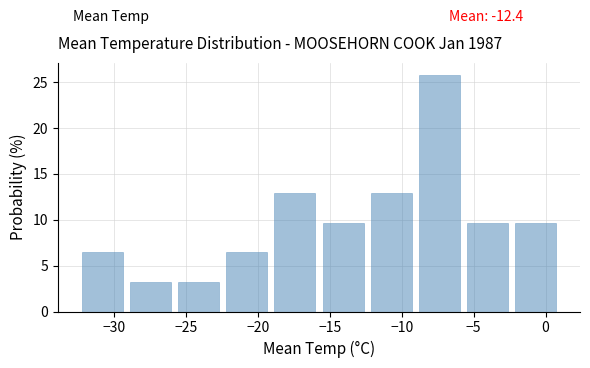

Reading left to right, transcribe this chart: for each bar, give the range it covers on the x-axis and its height. Neither the bar edges nor the heights are printed on the chart, so give them approximately, as read against the axes.

-32.50 to -29.15: 6.5
-29.15 to -25.80: 3.0
-25.80 to -22.45: 3.0
-22.45 to -19.10: 6.5
-19.10 to -15.75: 13.0
-15.75 to -12.40: 9.5
-12.40 to -9.05: 13.0
-9.05 to -5.70: 26.0
-5.70 to -2.35: 9.5
-2.35 to 1.00: 9.5